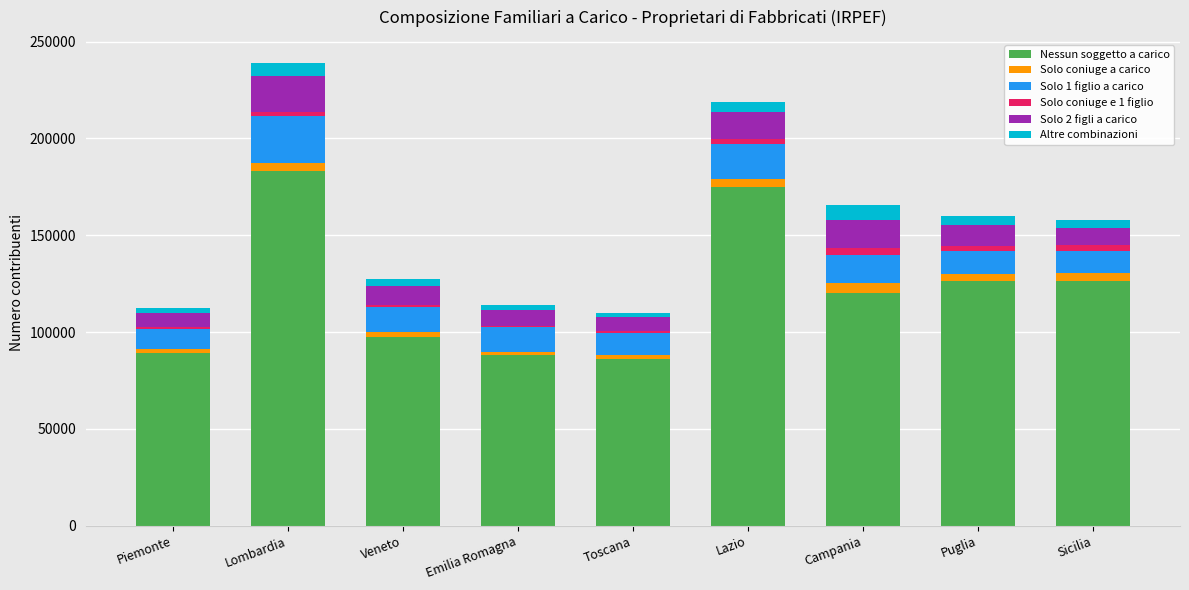

What is the difference between the second highest and second lowest values in the Nessun soggetto a carico series?

86735